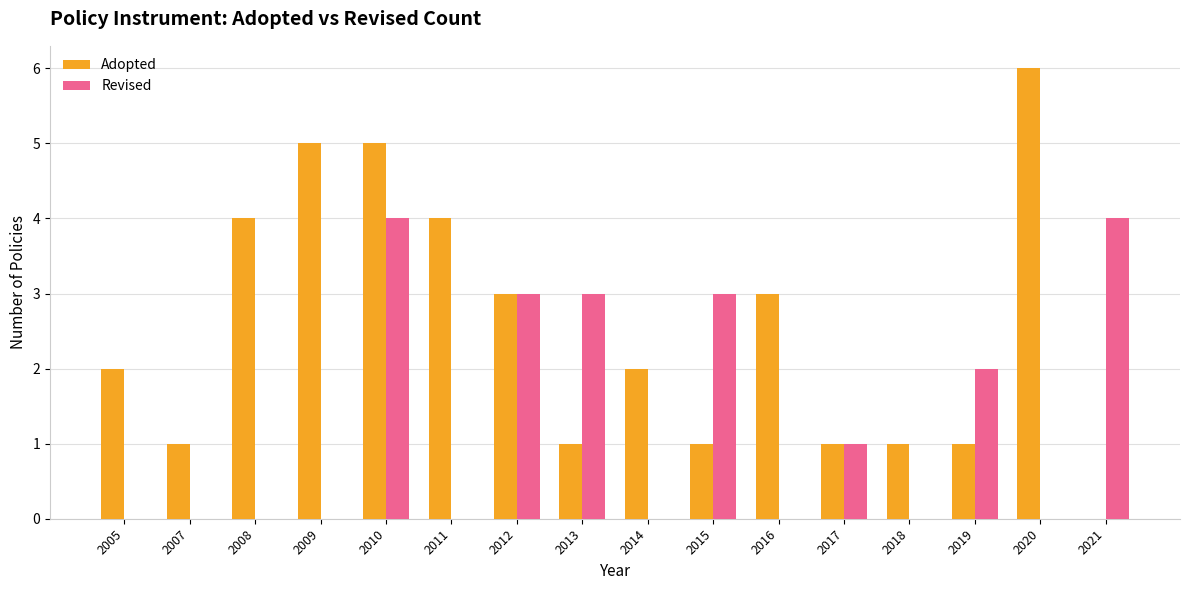

How many series are shown in this chart?

2